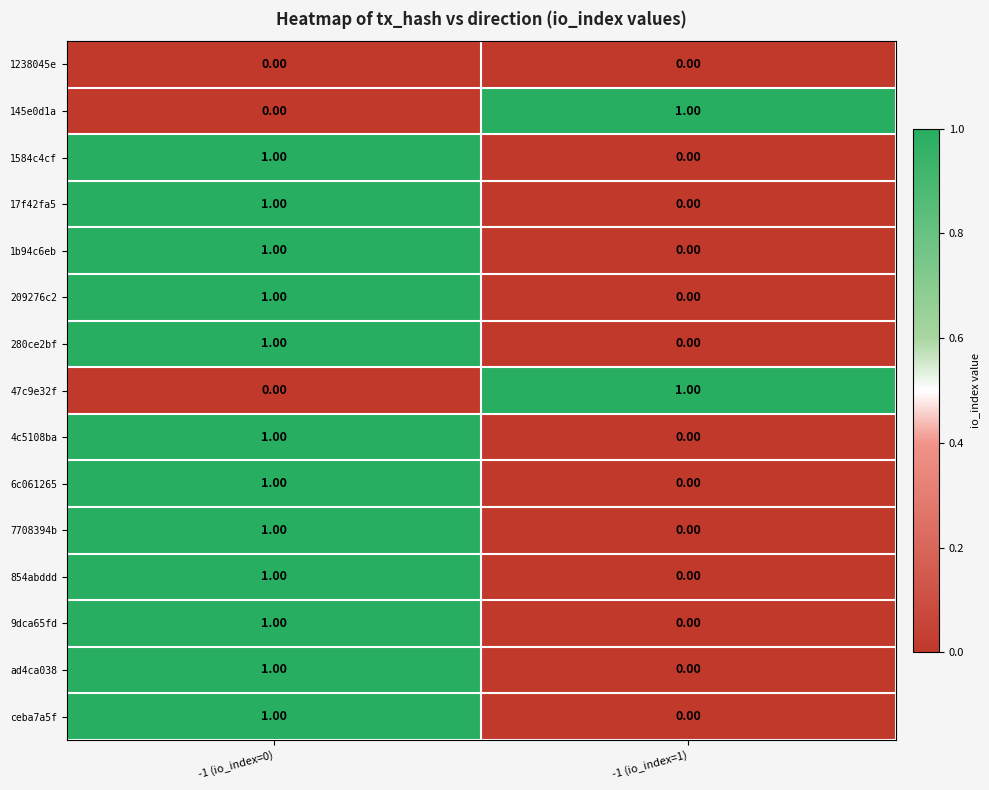

At which category is the sum across all series the highest?

-1 (io_index=0)